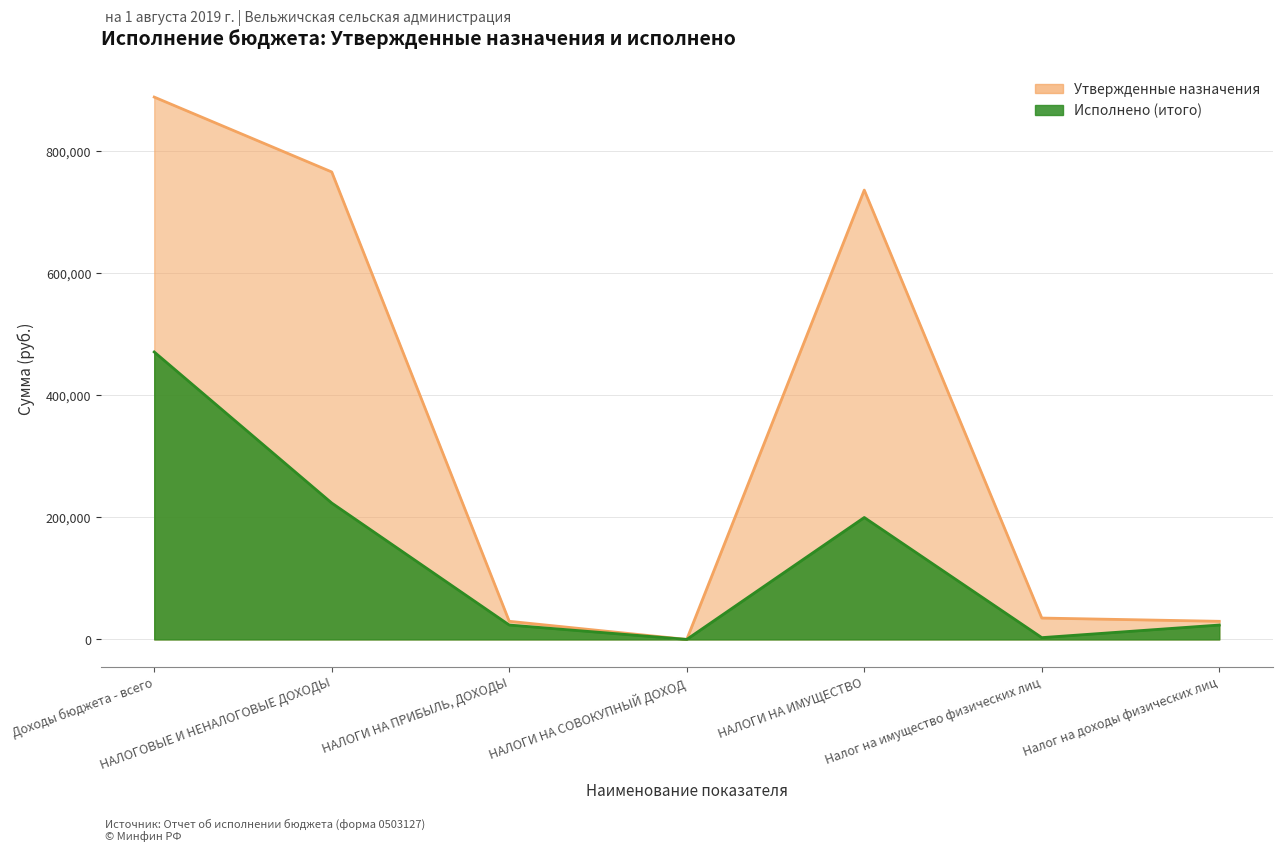

At how many categories does at least one series exceed 118385?

3